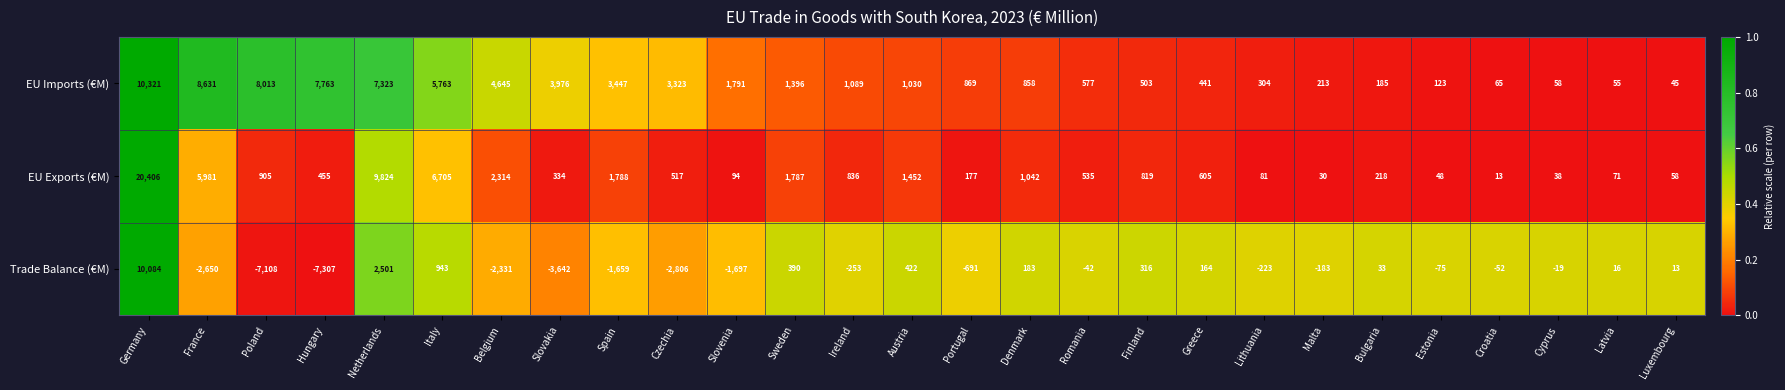

At which label does EU Imports (€M) reach its minimum?

Luxembourg